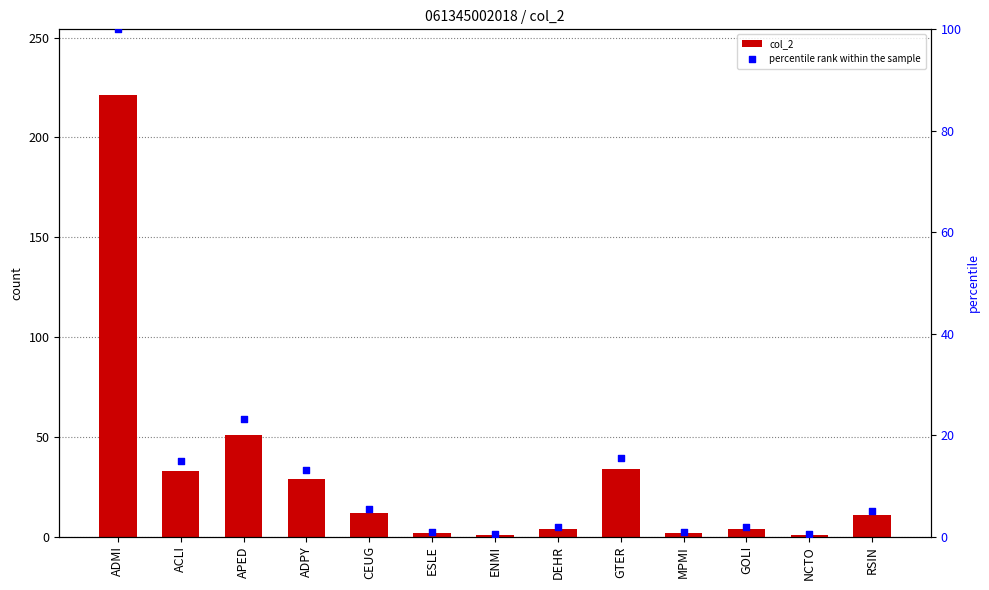

Is the value of percentile rank within the sample at MPMI greater than the value of col_2 at GTER?

No